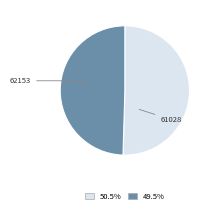

To the nearest percent, what percentage of the pie is 62153?

50%